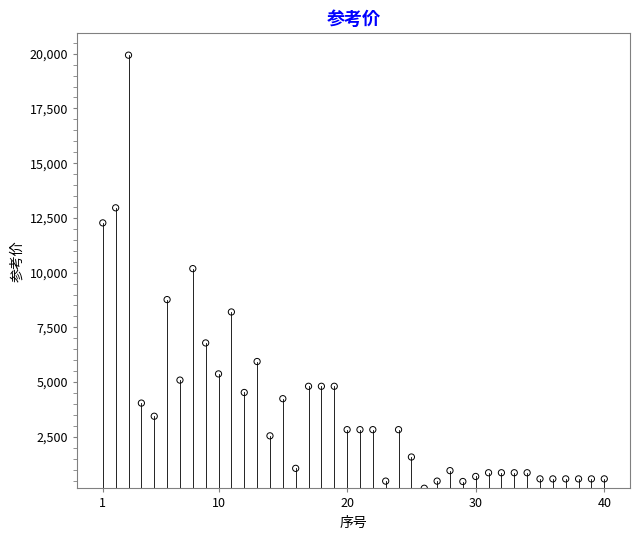

What is the range of X values (max minus min)?

39.0